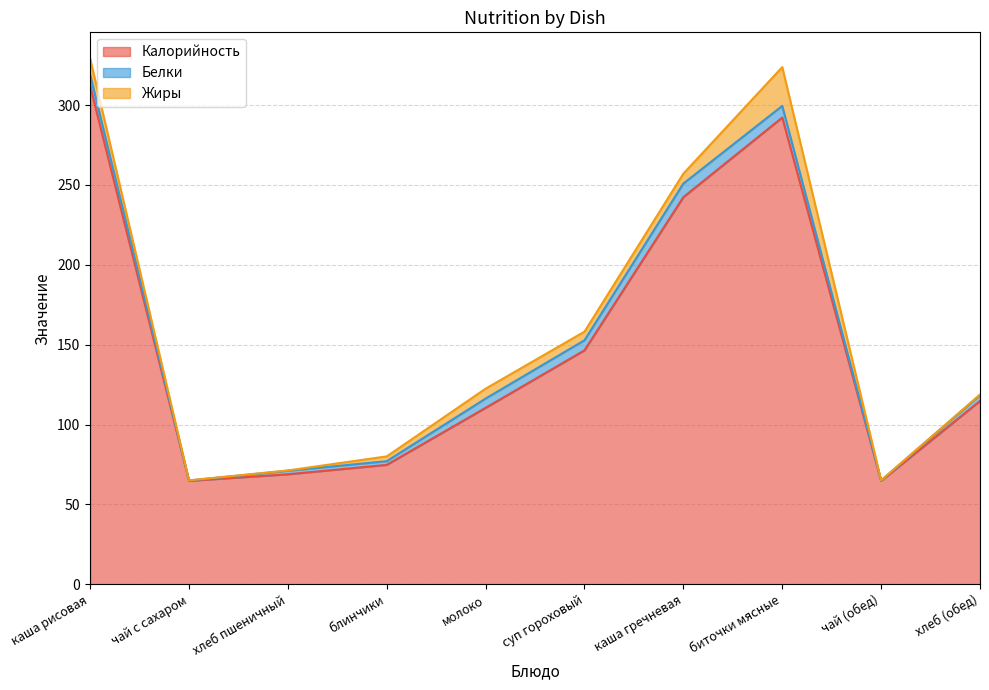

What is the label of the 9th point from the left?

чай (обед)